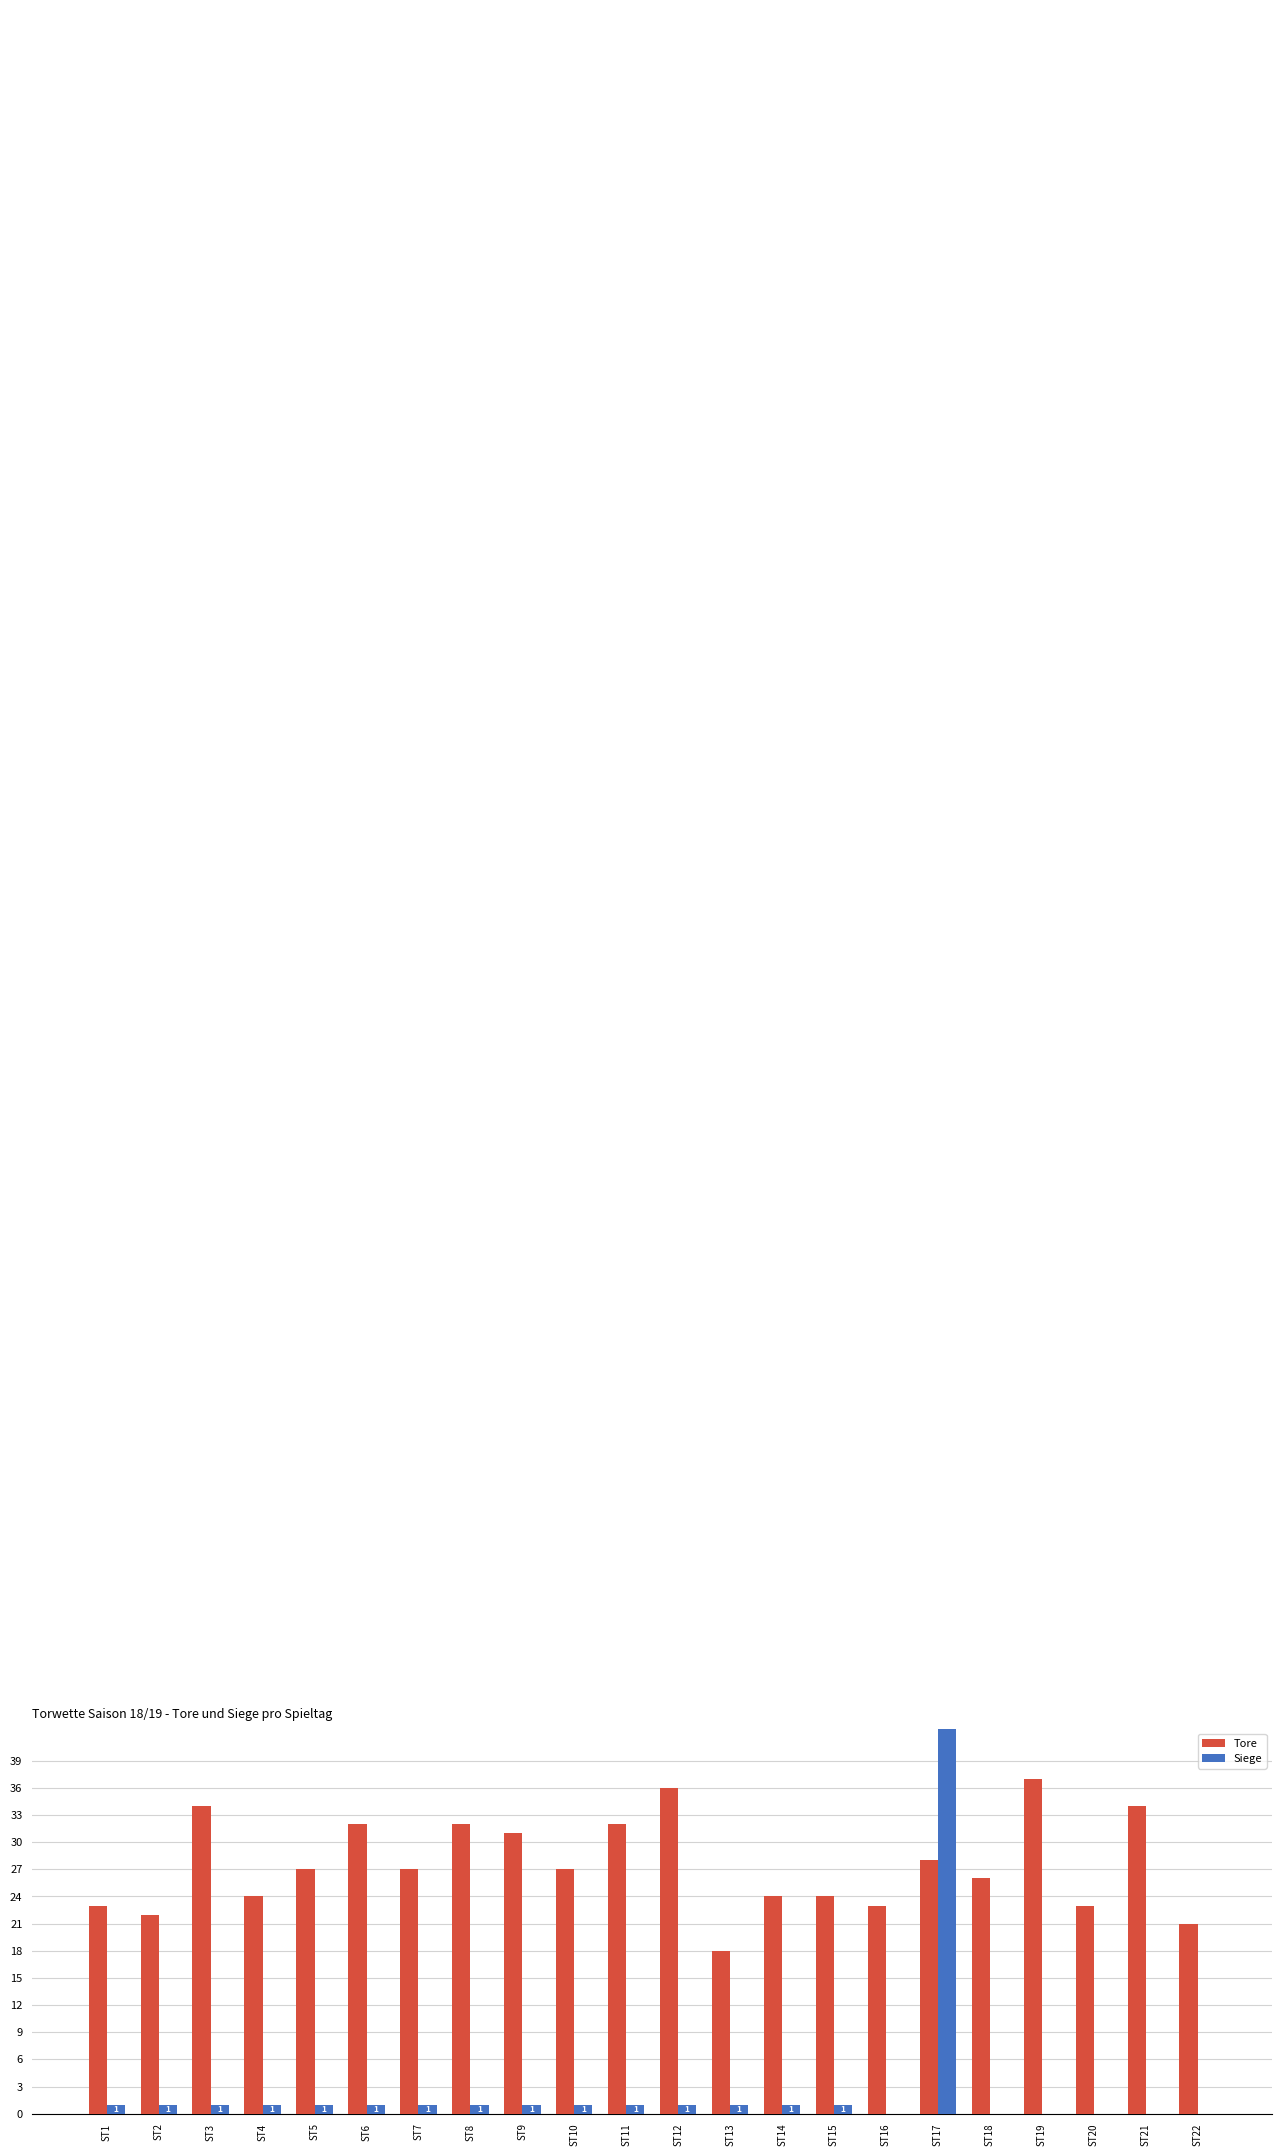

What is the difference between the highest and lowest values at ST3?

33